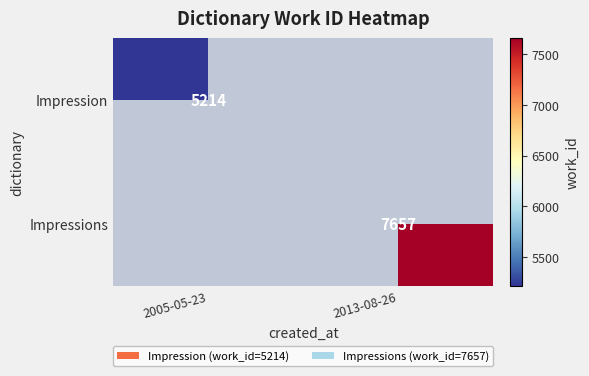

The Impressions series shows 7657 at 2013-08-26. True or false?

True